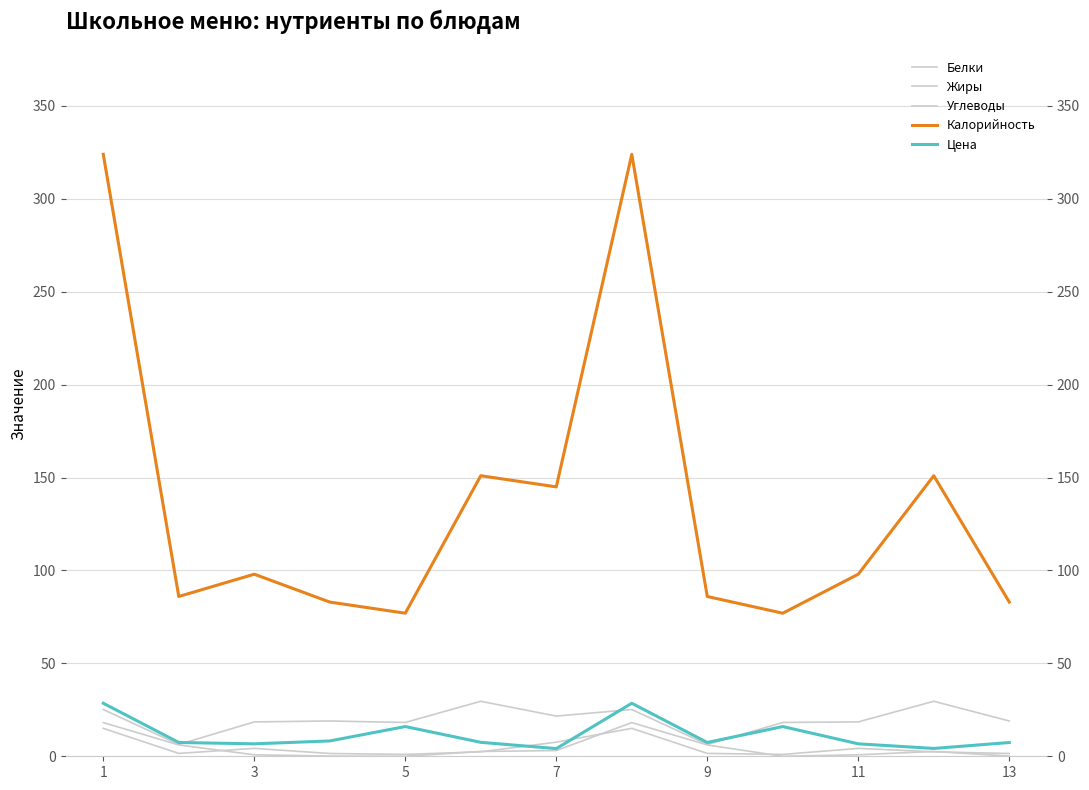

At 9, list the series in order from smallest to largest.

Белки, Жиры, Углеводы, Цена, Калорийность